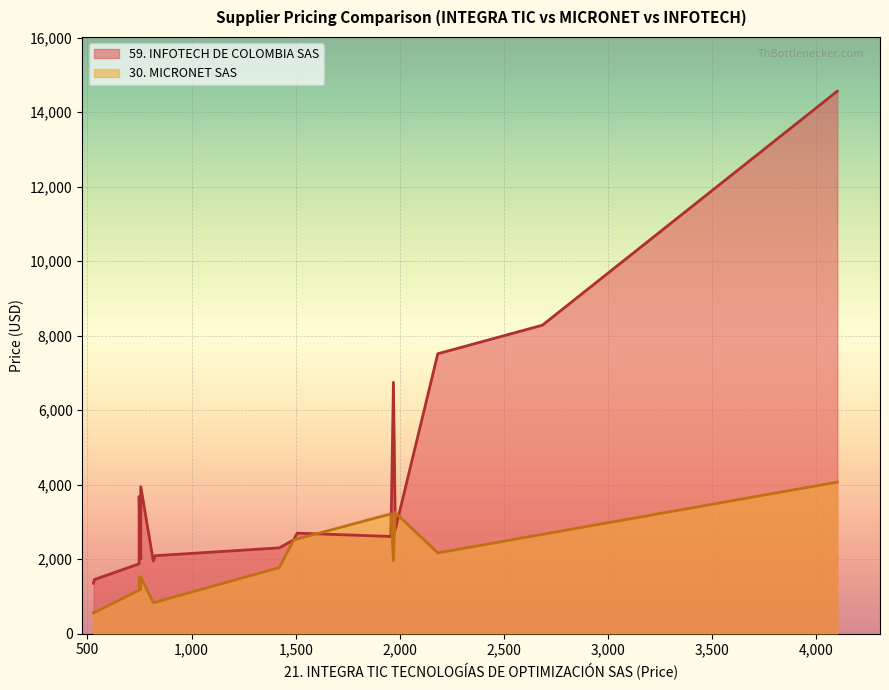

What is the spread (max minus min) of values at 8?

530